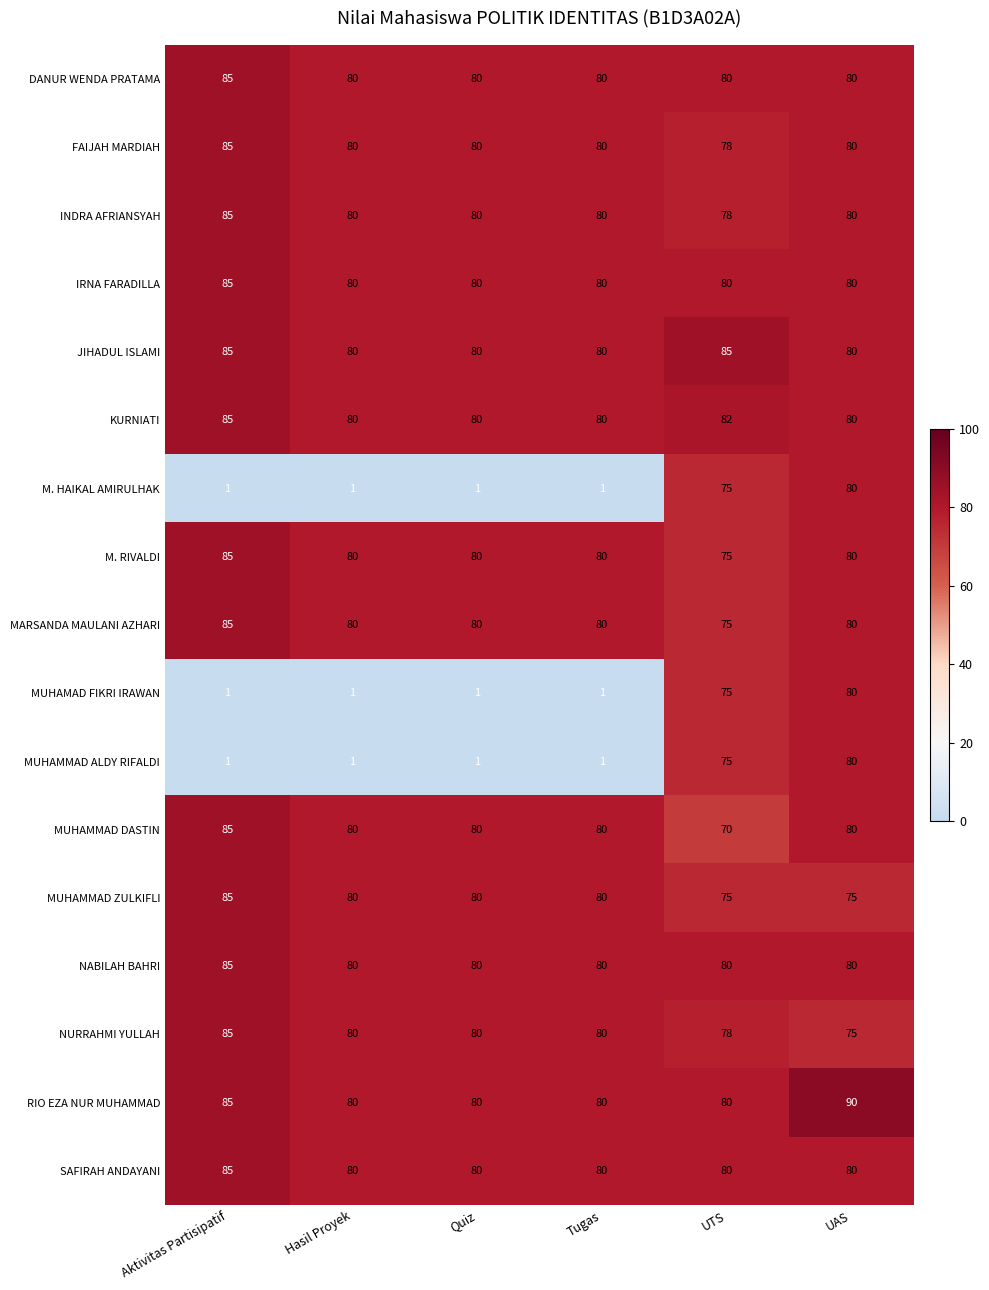

At which label is MUHAMMAD ALDY RIFALDI closest to 40?

UTS